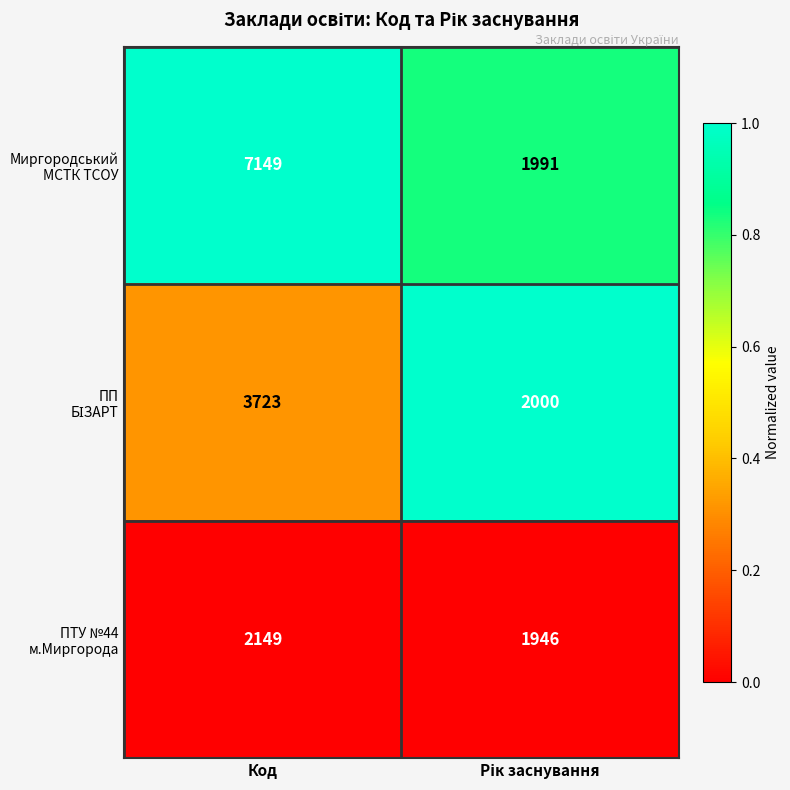

How many series are shown in this chart?

3